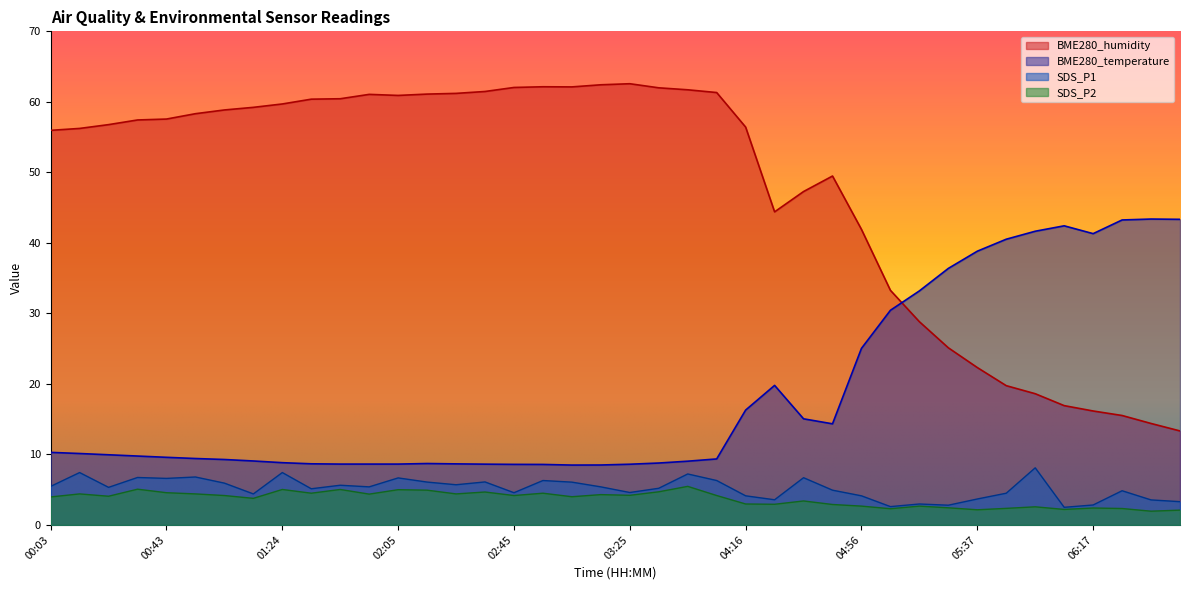

Is the value of SDS_P1 at 04:46 greater than the value of BME280_temperature at 05:57?

No